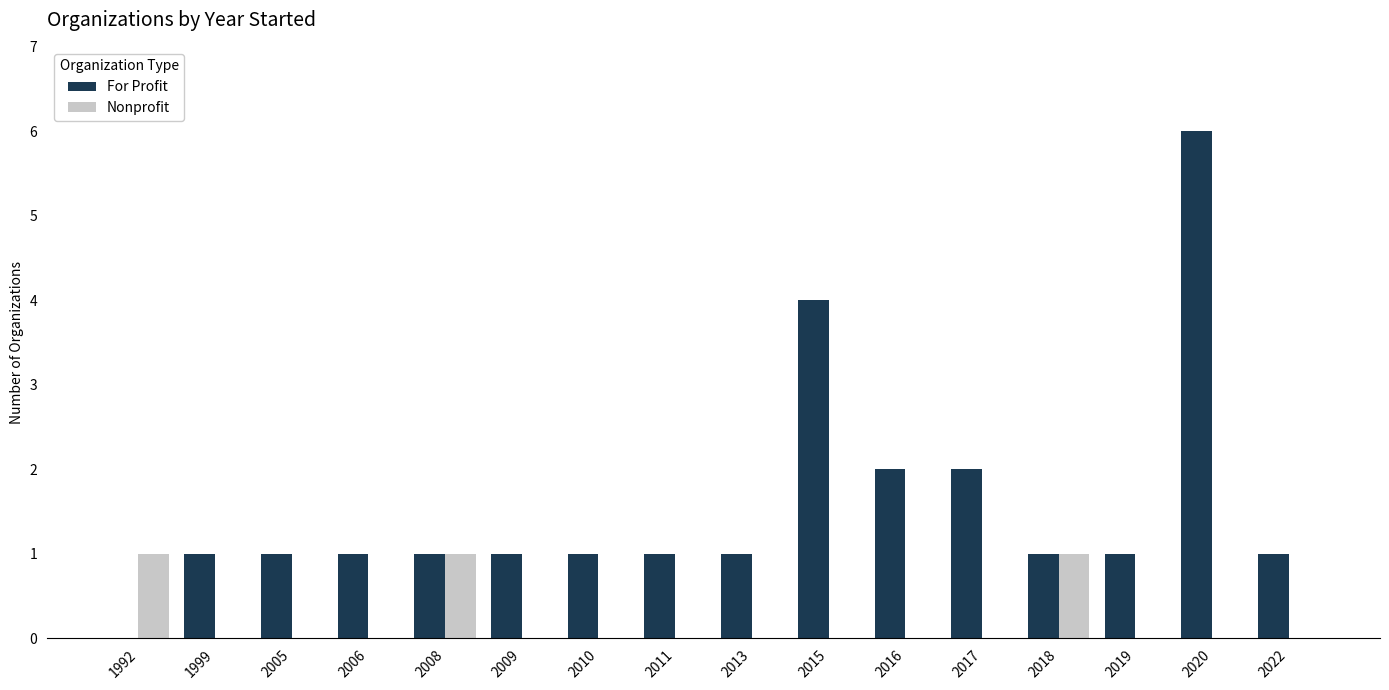

What is the highest value of the Nonprofit series?

1